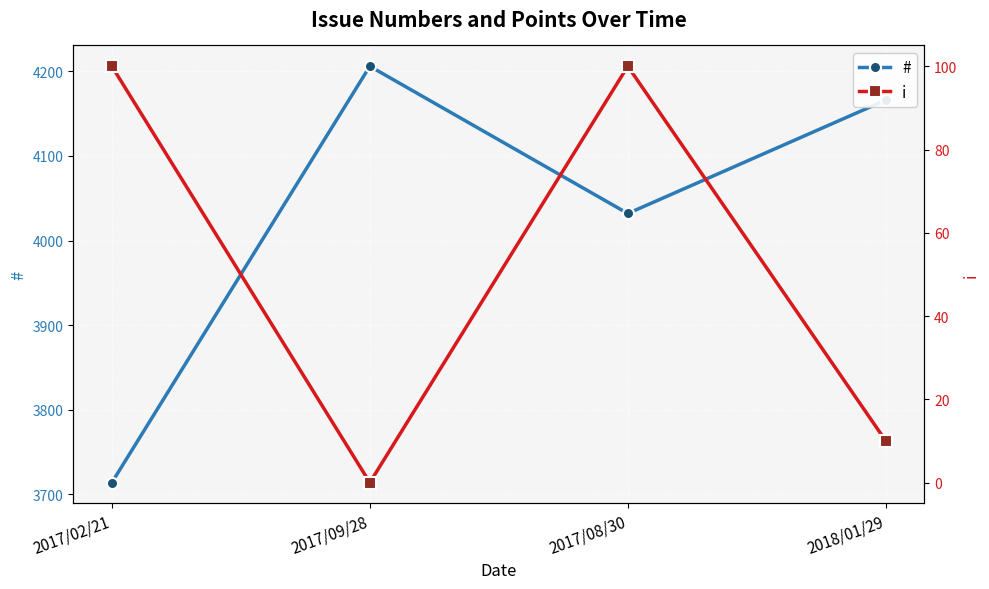

What is the label of the 1st point from the right?

2018/01/29